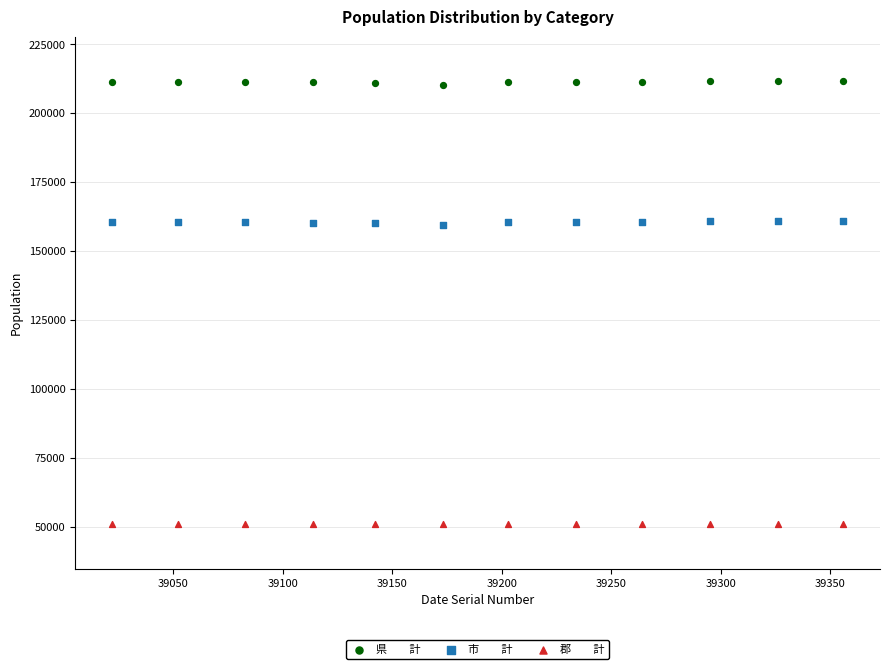

Across all data points, what is the range of Y values (max minus min)?

160936